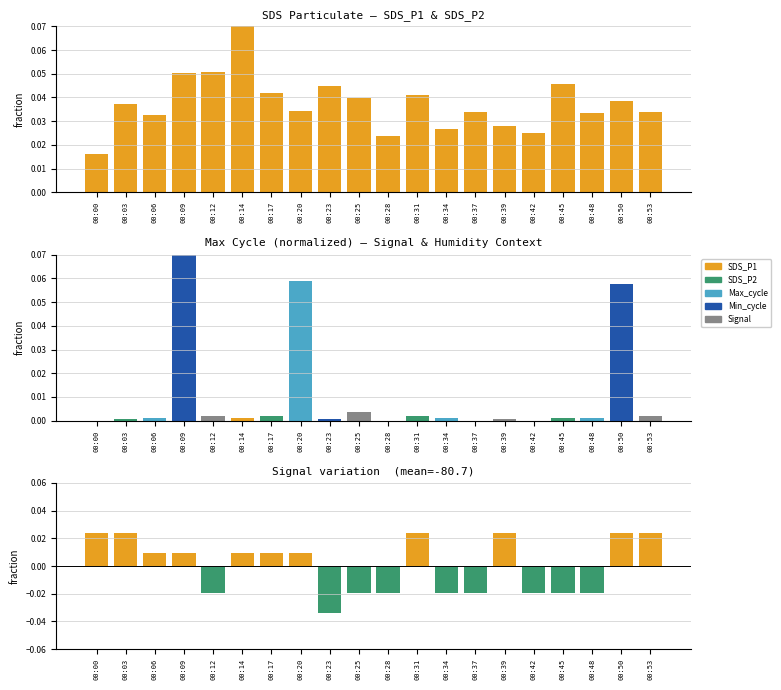

Between 00:34 and 00:39, which series saw the biggest shift?

Signal